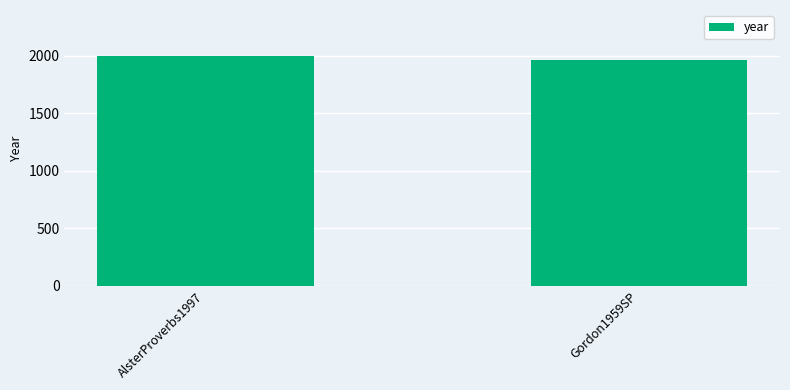

Reading left to right, extract all data points from this chart.

1997	1959